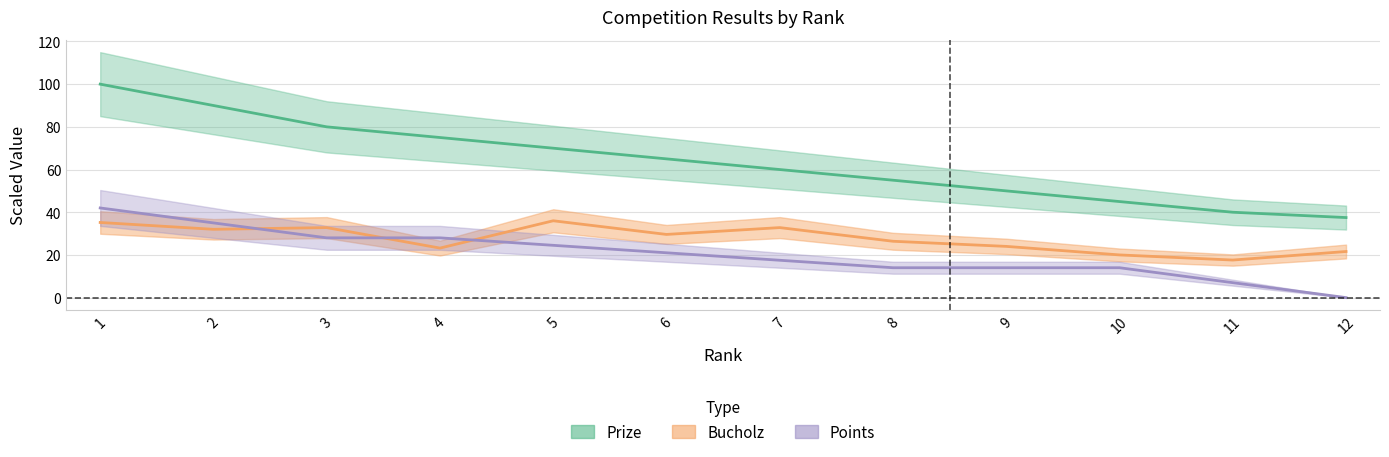

In Bucholz, how many points are lower than both neighbors (excluding endpoints)?

4